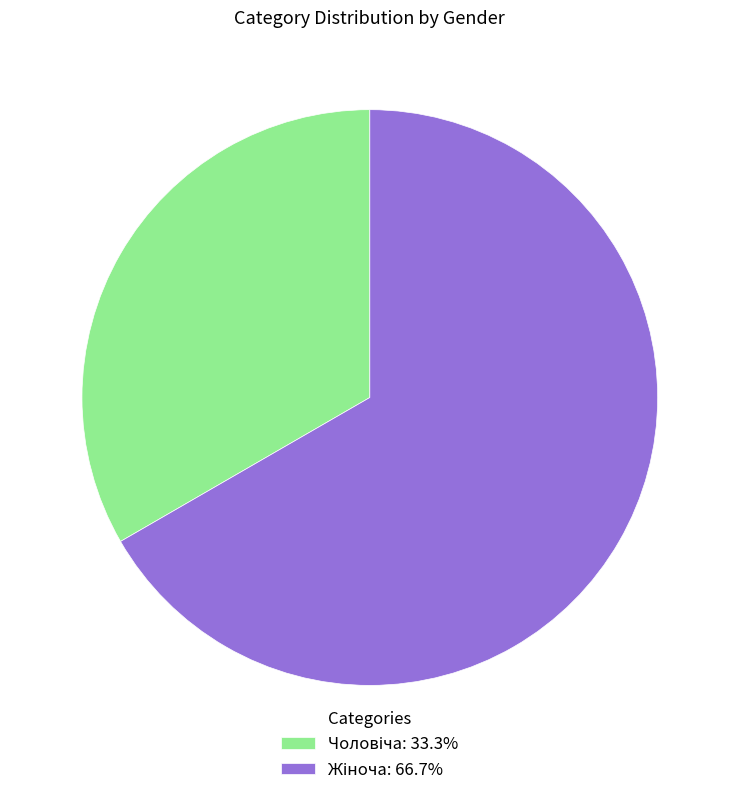

Is there any slice that represents more than half of the pie?

Yes